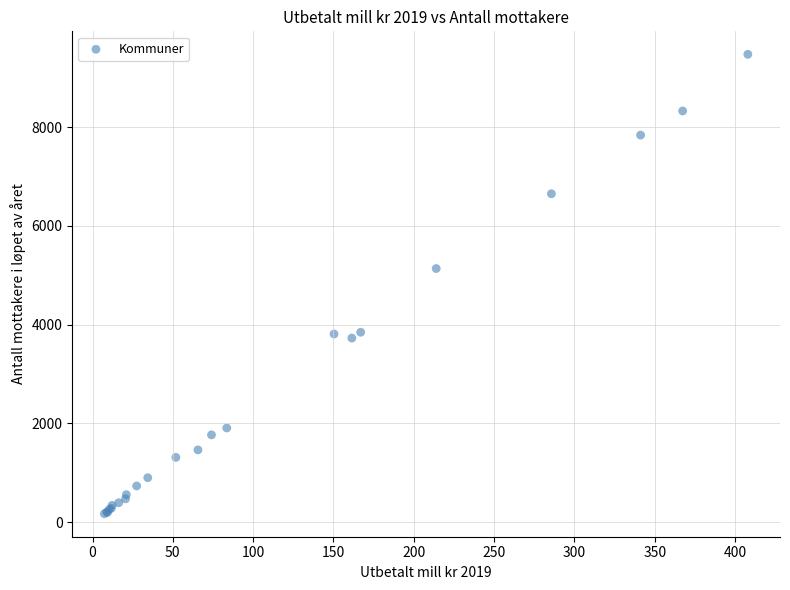

What Y value in the scatter plot is closest to 4824?

5138